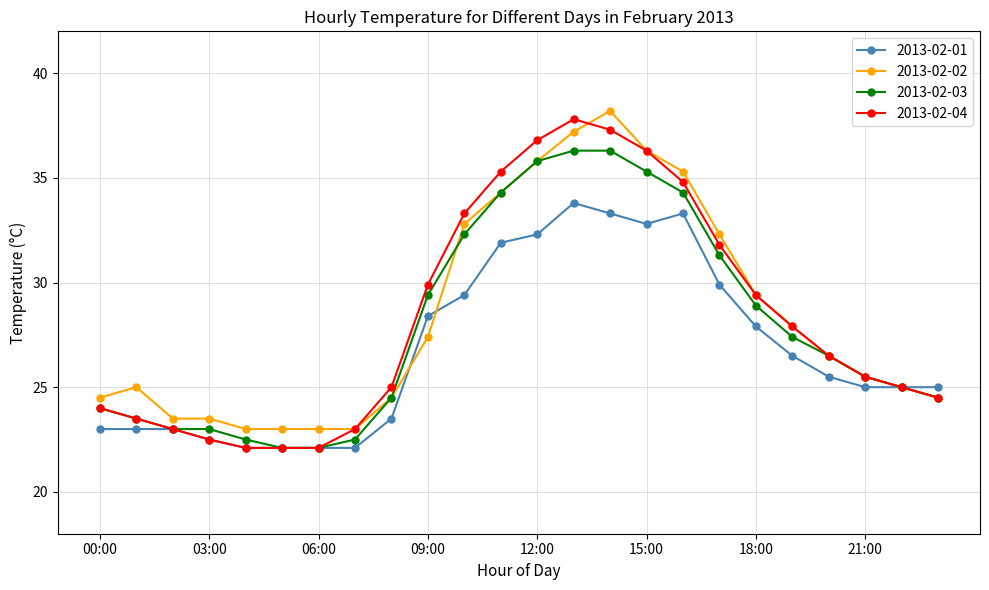

What is the smallest value displayed?

22.1